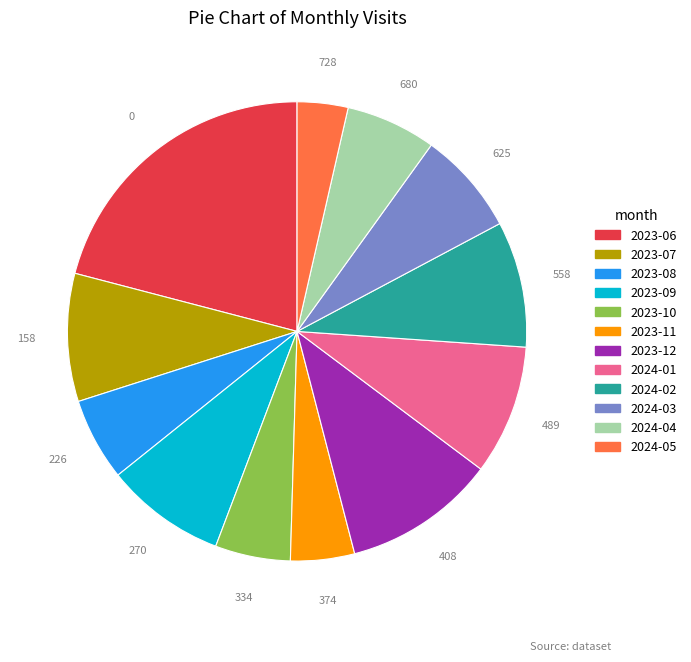

Which slice is the smallest?

2024-05